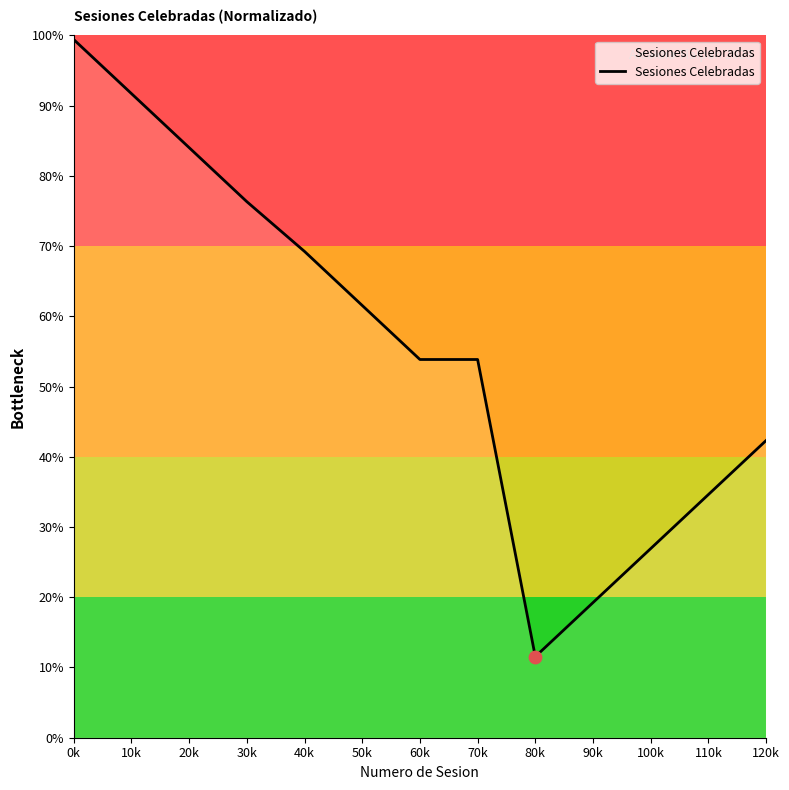

What is the ratio of the value at 20k to the value at 10k?

0.9